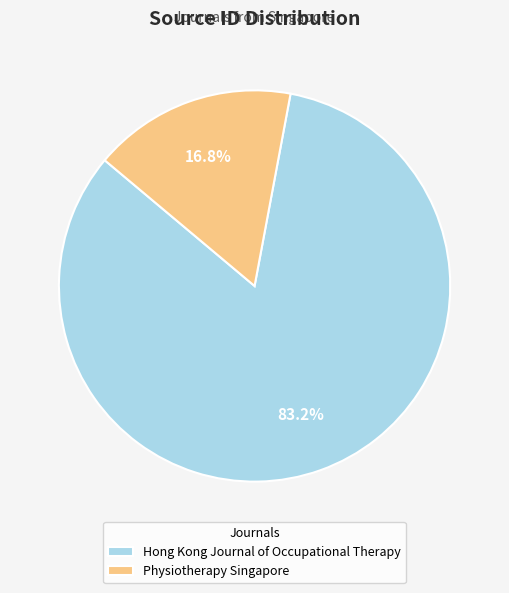

Rank the categories by value from highest to lowest.

Hong Kong Journal of Occupational Therapy, Physiotherapy Singapore